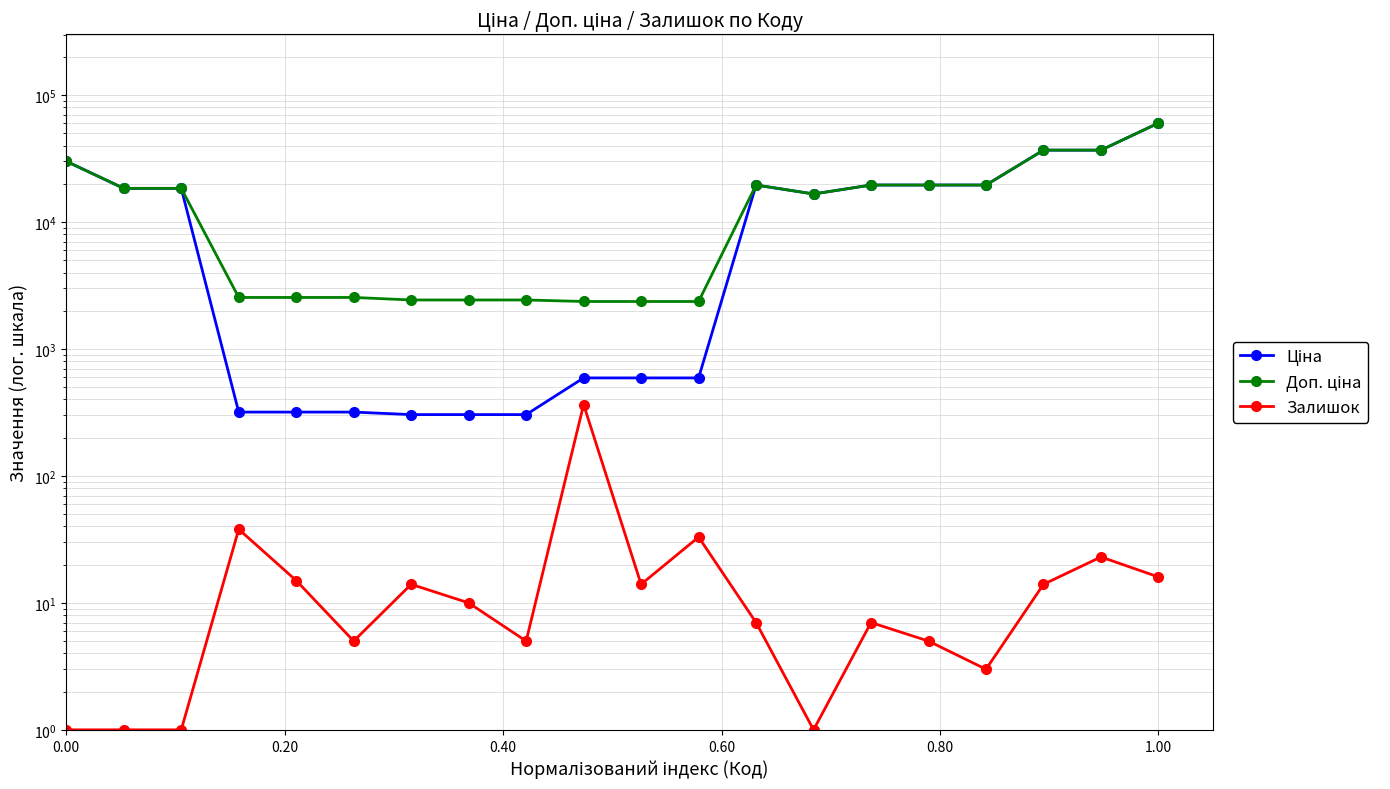

What is the value of the Ціна point at the 12th from the left?

591.6